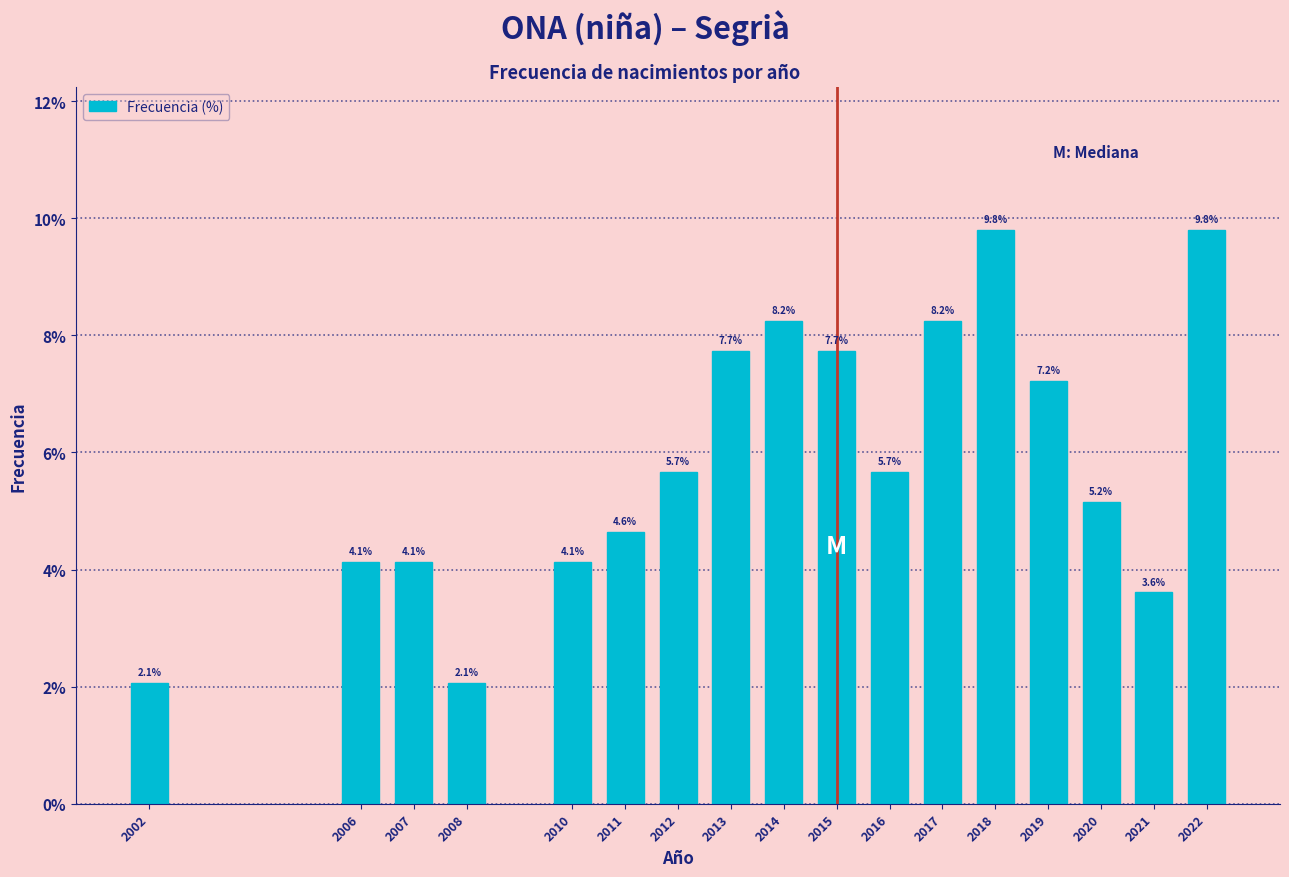

Reading right to left, transcribe all the data shown in this chart.

2022=9.8	2021=3.6	2020=5.2	2019=7.2	2018=9.8	2017=8.2	2016=5.7	2015=7.7	2014=8.2	2013=7.7	2012=5.7	2011=4.6	2010=4.1	2008=2.1	2007=4.1	2006=4.1	2002=2.1